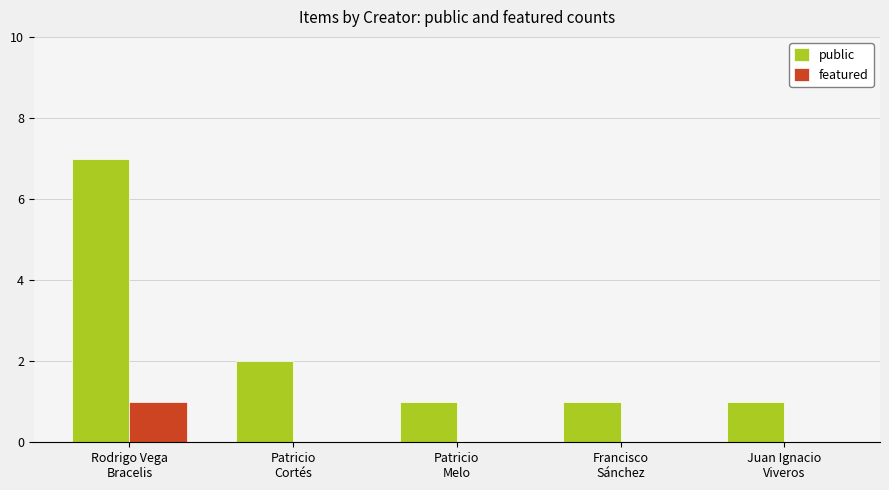

What is the total value across all series at Patricio
Cortés?

2